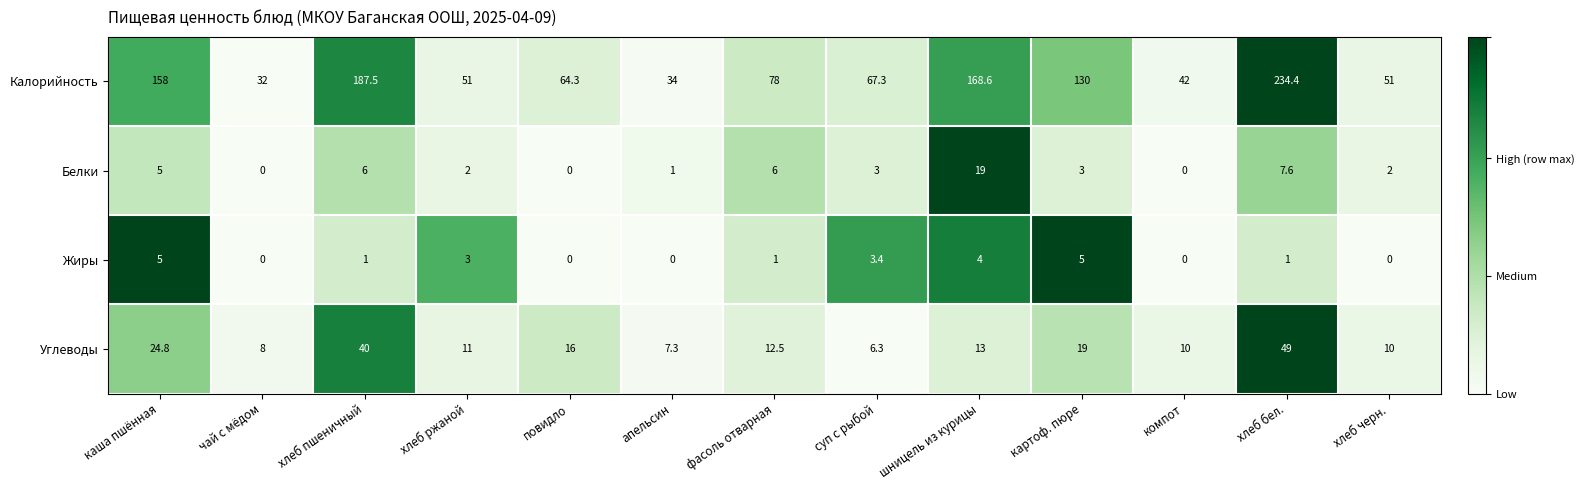

At which category is the sum across all series the highest?

хлеб бел.